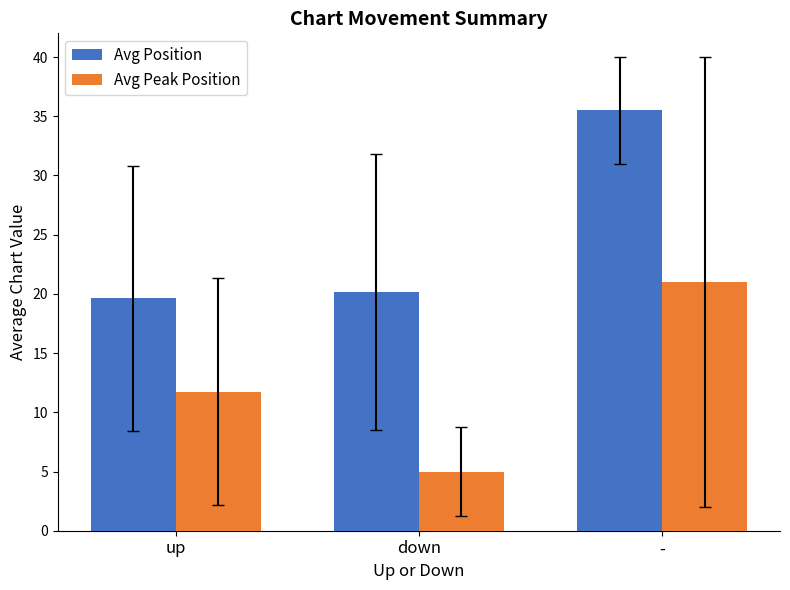

What is the difference between the maximum and minimum values in the Avg Position series?

15.9